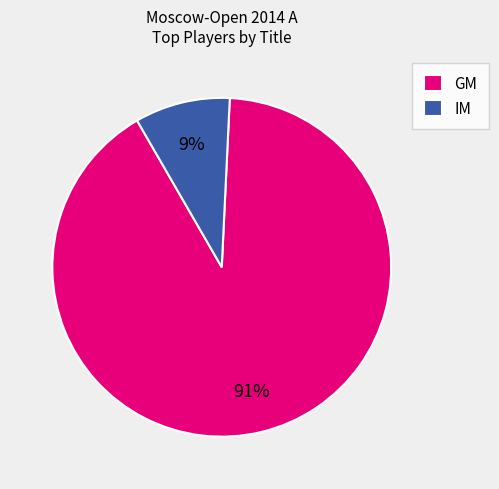

To the nearest percent, what percentage of the pie is GM?

91%